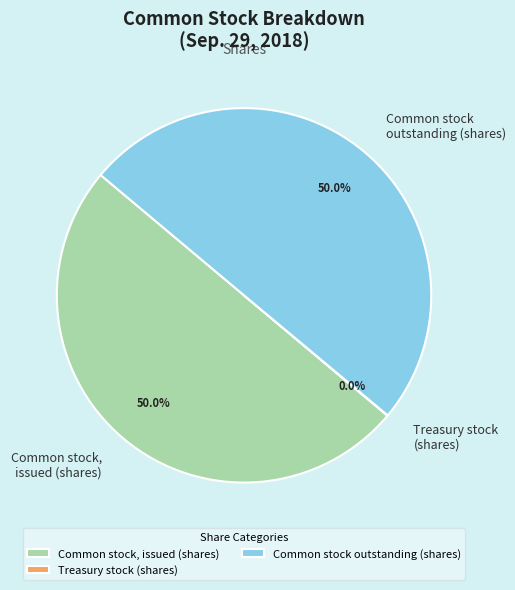

What percentage do Common stock, issued (shares) and Common stock outstanding (shares) together represent?

100.0%